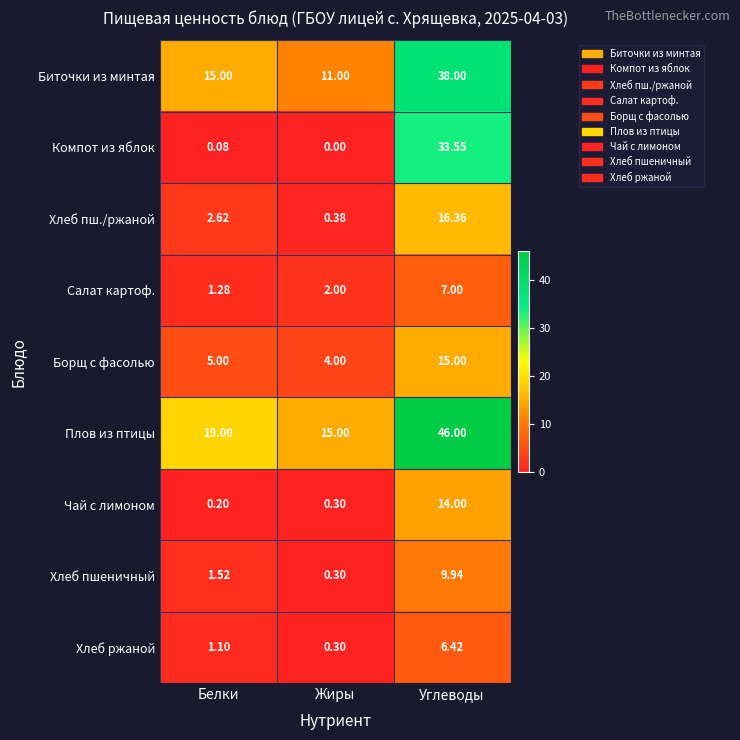

At which category does the chart reach its peak across all series?

Углеводы